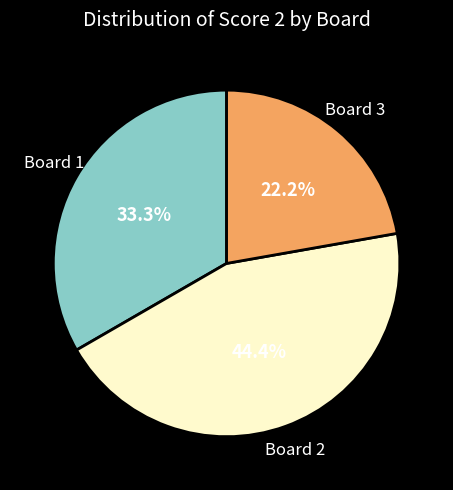

Which category has the biggest portion of the pie?

Board 2